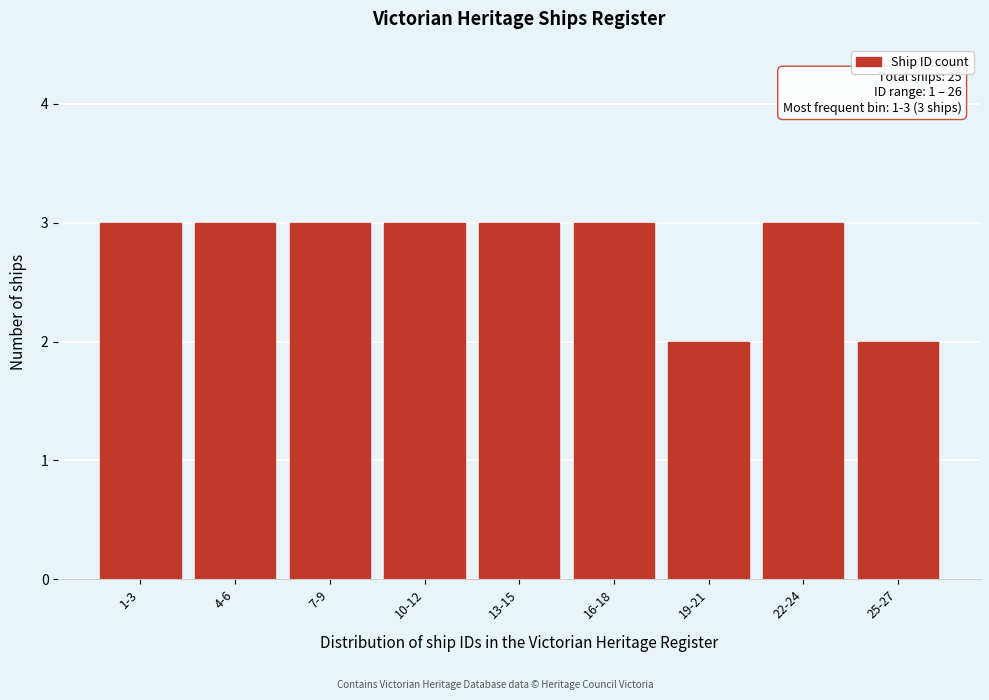

Reading left to right, what are all the values shown in this chart?

1-3=3	4-6=3	7-9=3	10-12=3	13-15=3	16-18=3	19-21=2	22-24=3	25-27=2